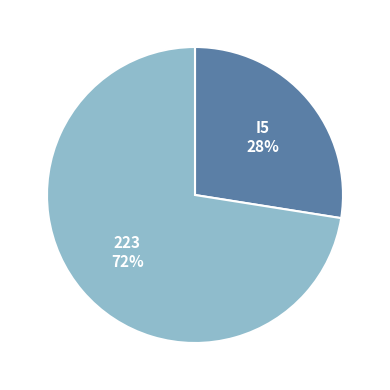

Approximately how many times larger is the value at I5 compared to 223?

0.4